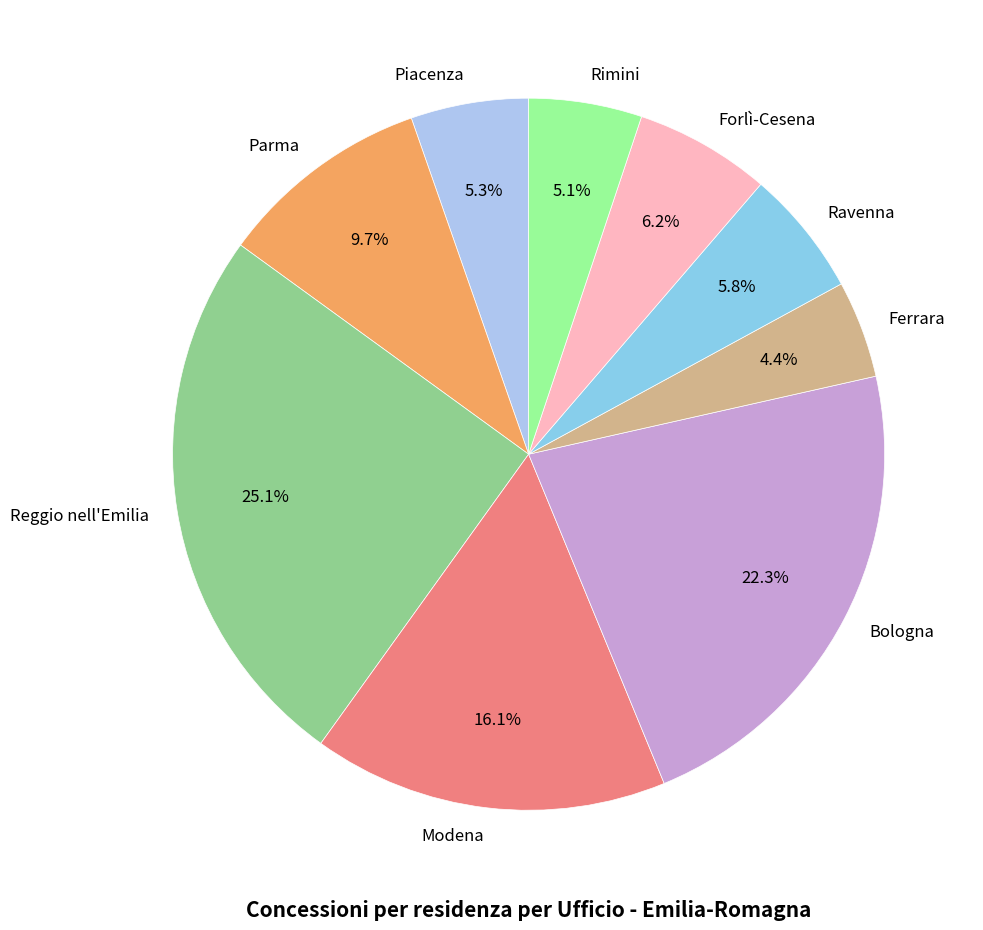

What is the ratio of the value at Ravenna to the value at Forlì-Cesena?

0.9